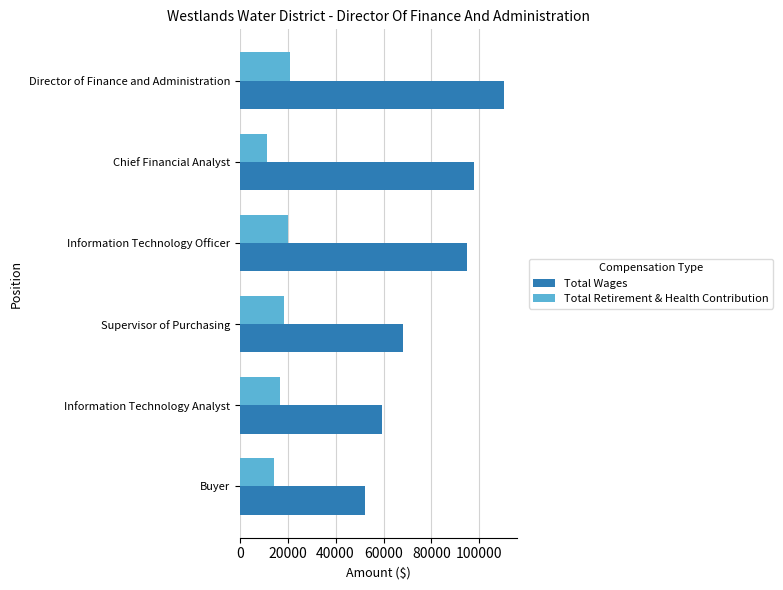

The Total Wages series shows 30674 at Chief Financial Analyst. True or false?

False